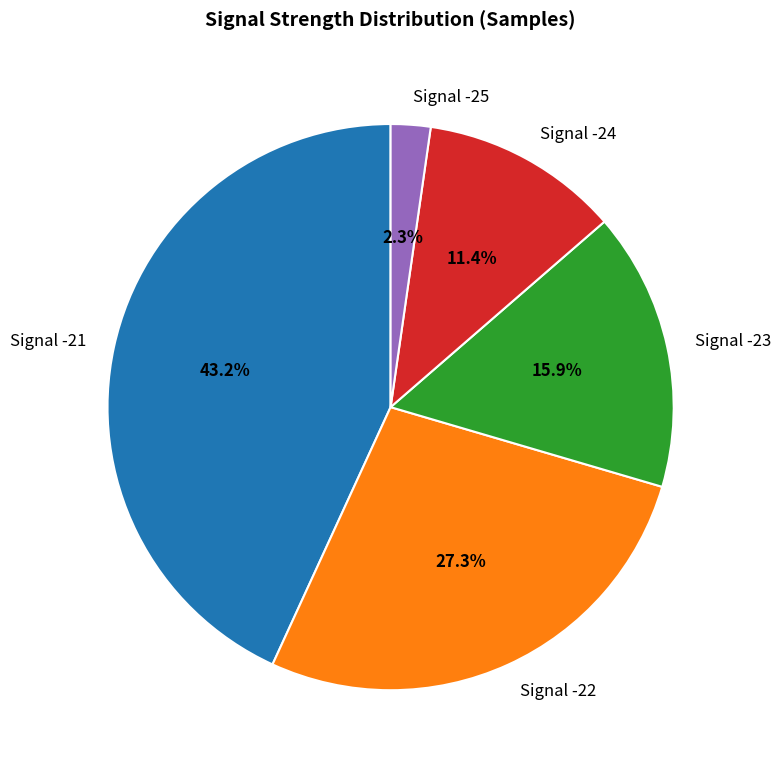

Approximately how many times larger is the value at Signal -24 compared to Signal -25?

5.0